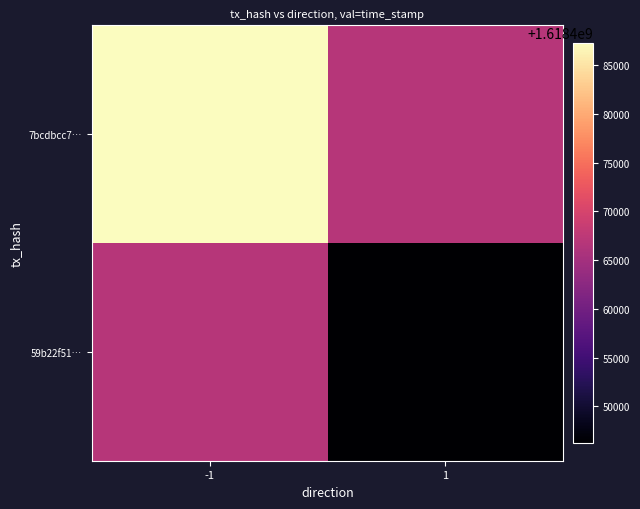

Reading left to right, extract all data points from this chart.

7bcdbcc7…: -1=1618487294.0	1=1618466746.5
59b22f51…: -1=1618466746.5	1=1618446199.0